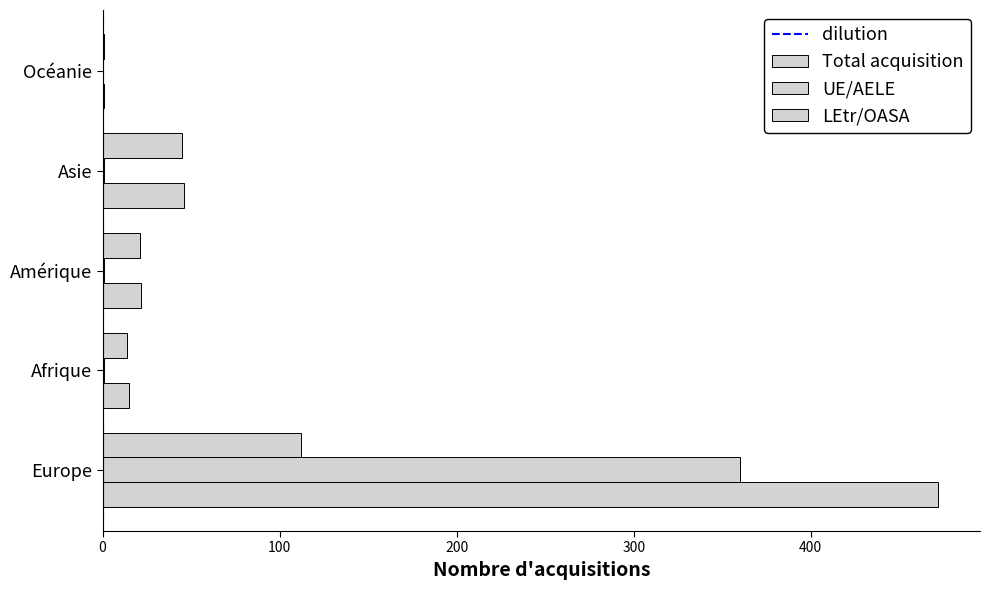

At which category is the sum across all series the highest?

Europe